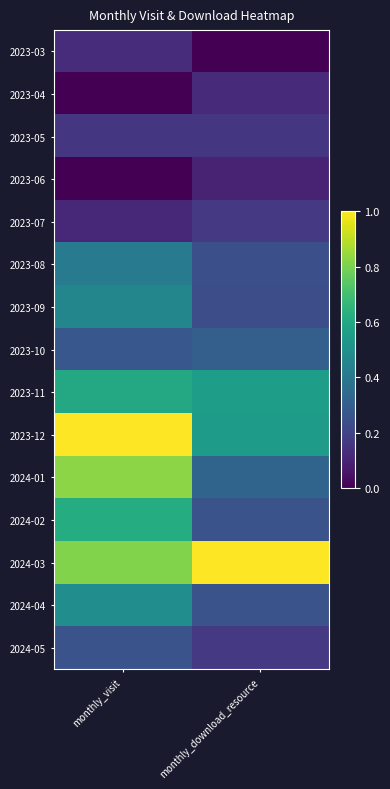

At how many categories does at least one series exceed 0?

2